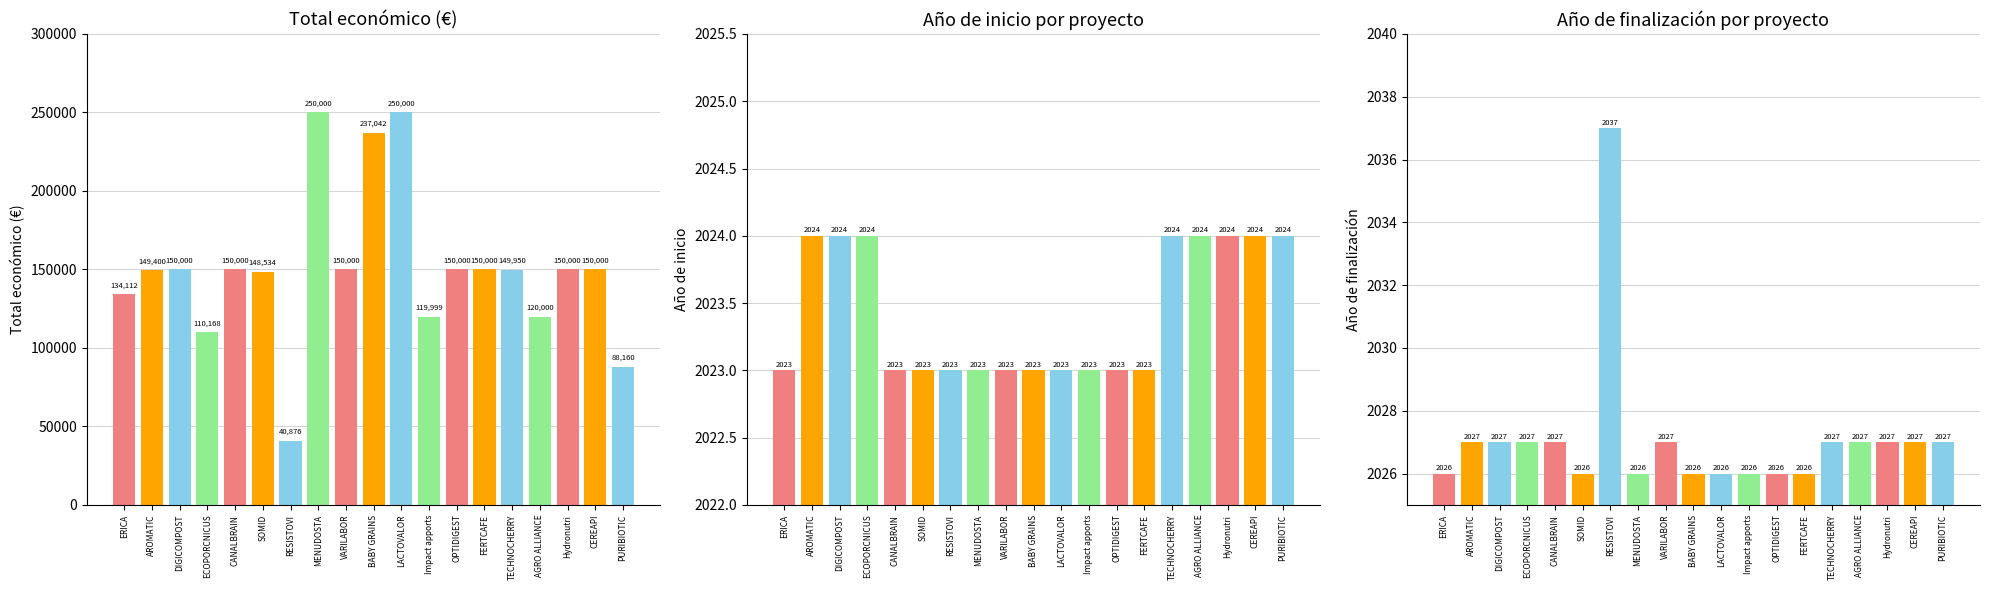

Is the value of Año de inicio at OPTIDIGEST greater than the value of Año de finalización at VARILABOR?

No